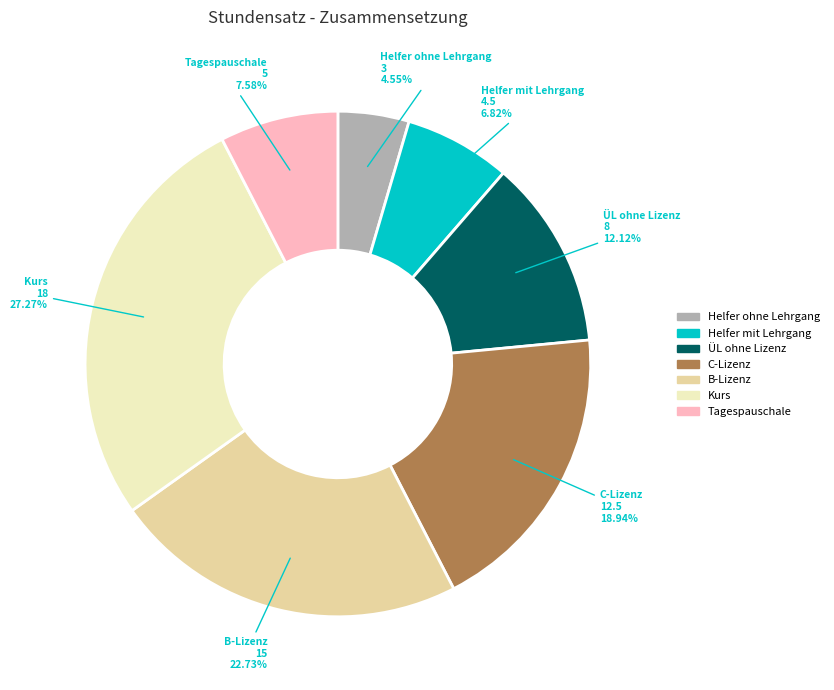

Approximately how many times larger is the value at C-Lizenz compared to ÜL ohne Lizenz?

1.6